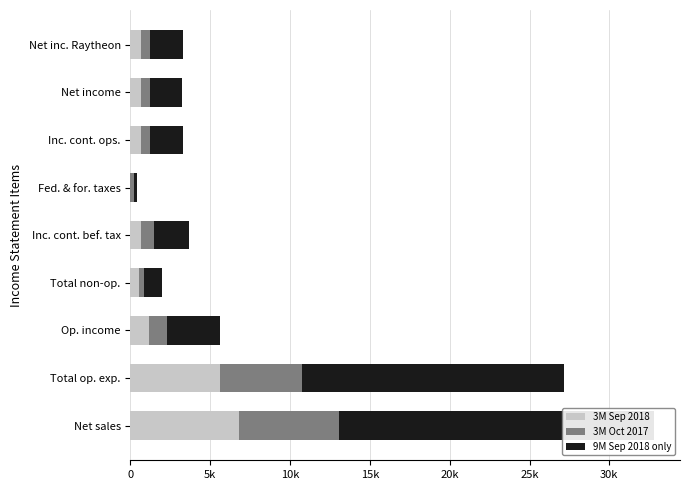

At how many categories does at least one series exceed 4410?

2